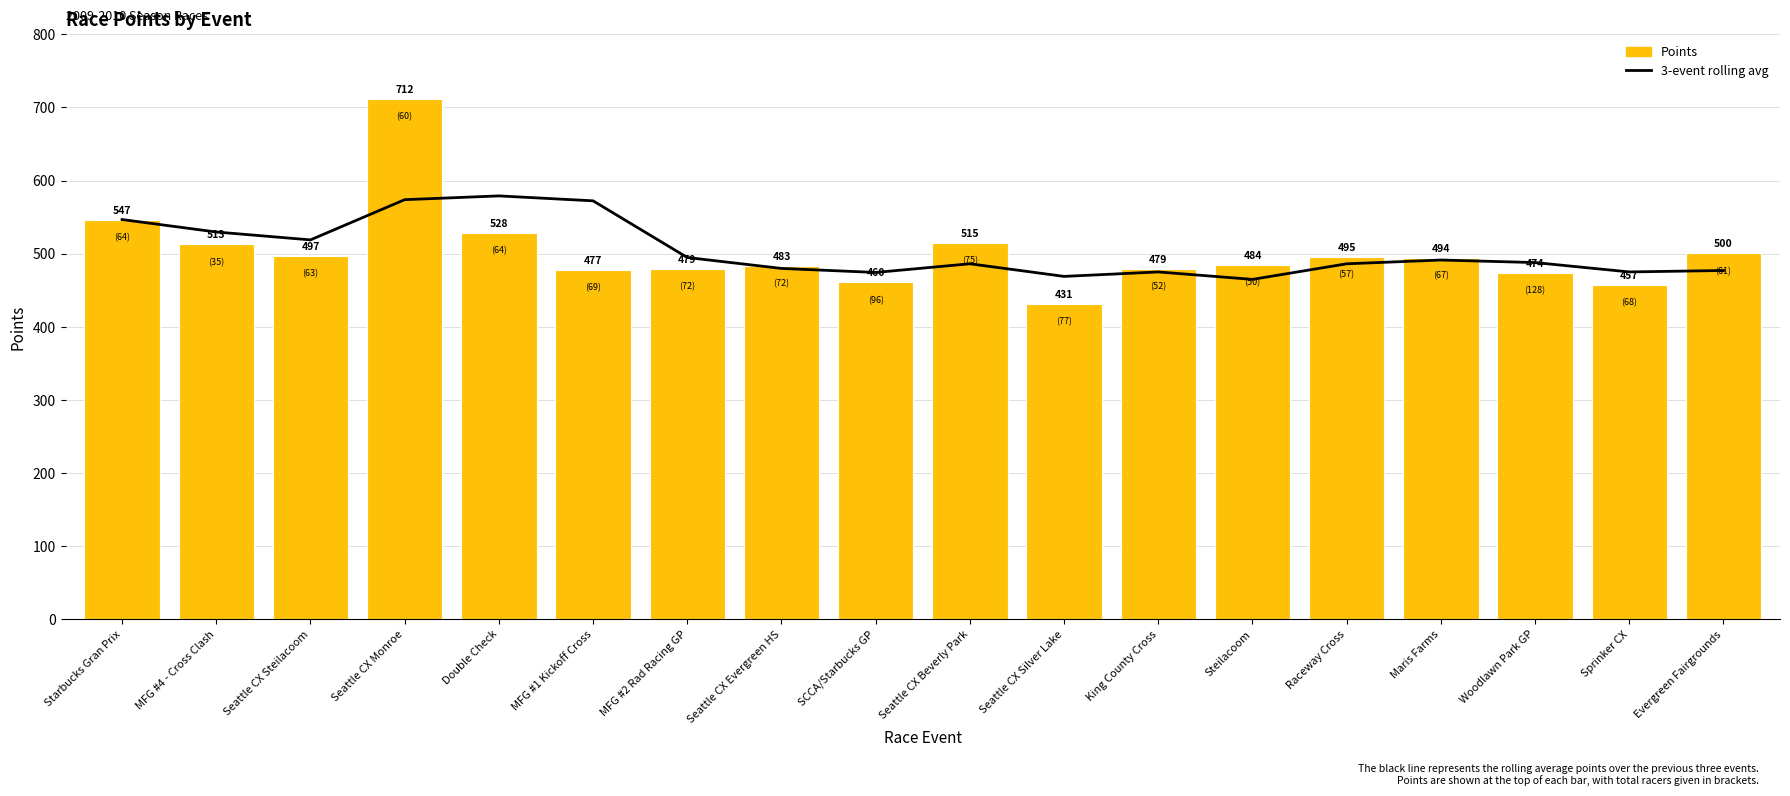

Between Starbucks Gran Prix and Sprinker CX, which is larger?

Starbucks Gran Prix